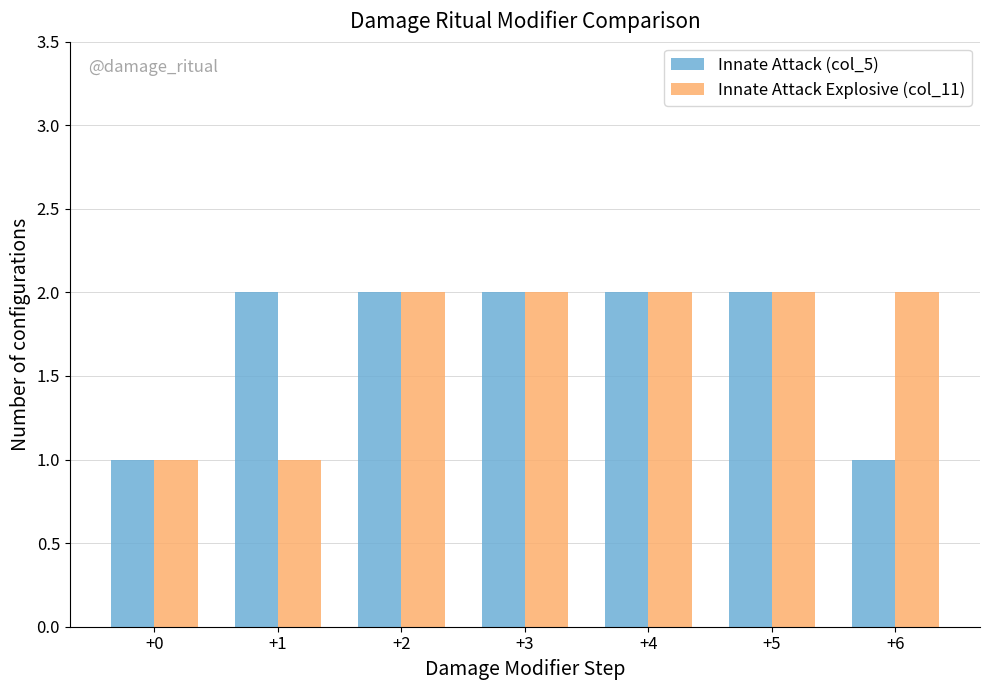

What is the value of the Innate Attack Explosive (col_11) bar at the 5th from the left?

2